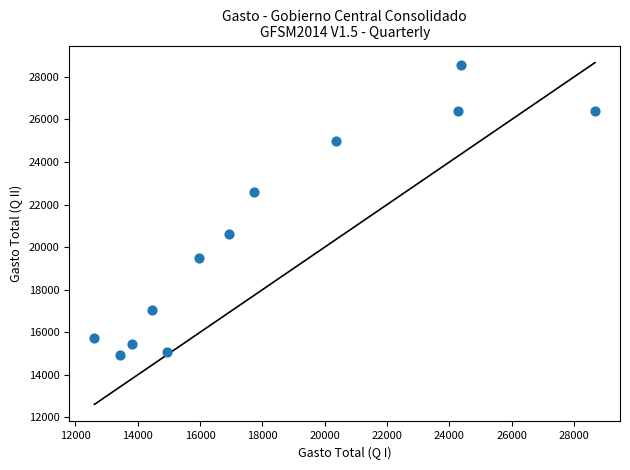

What Y value in the scatter plot is closest to 21741?

22595.5